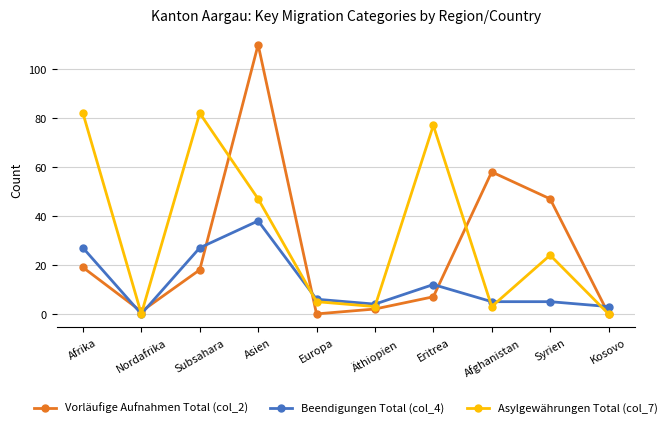

What is the value of the Vorläufige Aufnahmen Total (col_2) point at the 8th from the left?

58